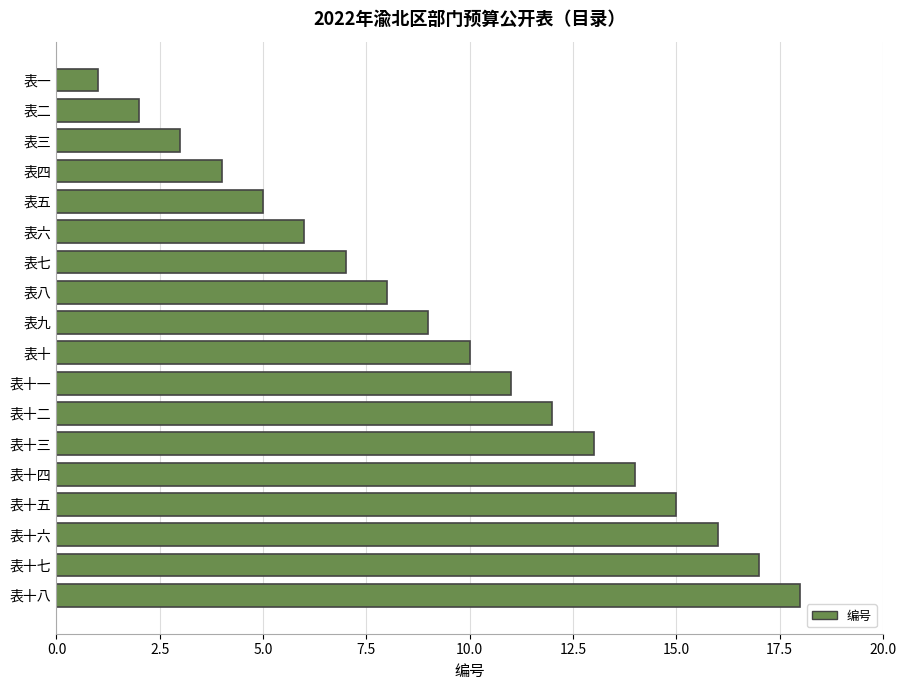

What is the average value?

10